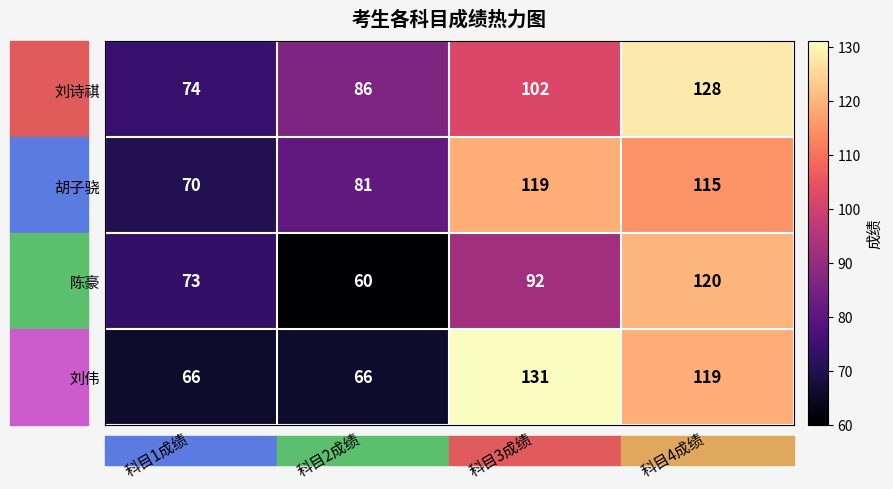

Which series changed the most between 科目1成绩 and 科目2成绩?

陈豪